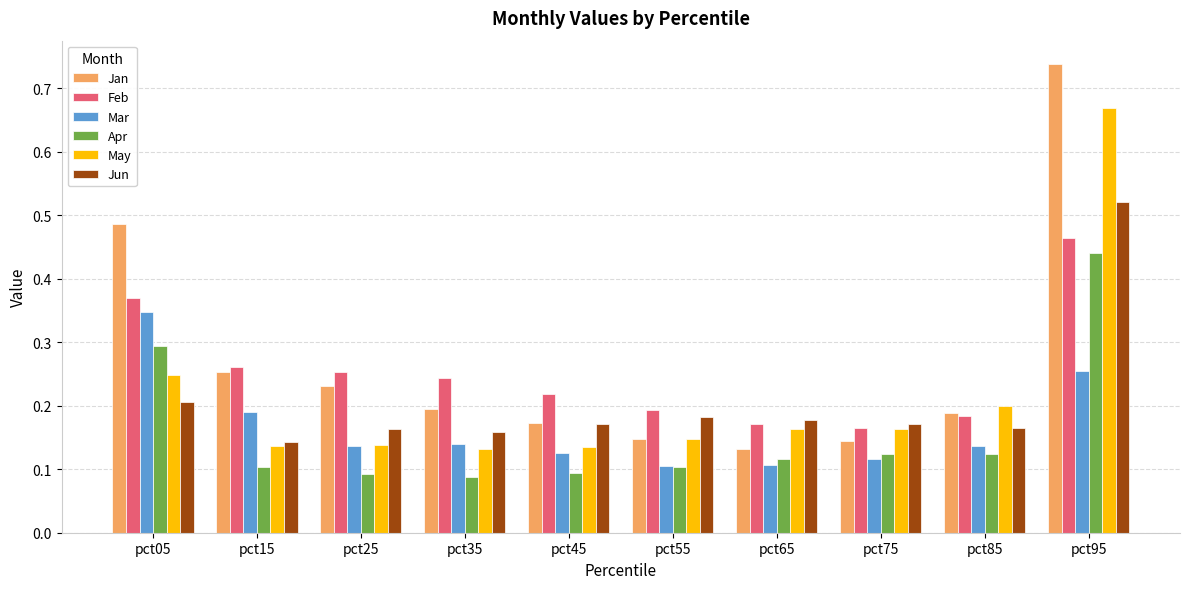

Is it true that Mar equals 0.2 at pct35?

False